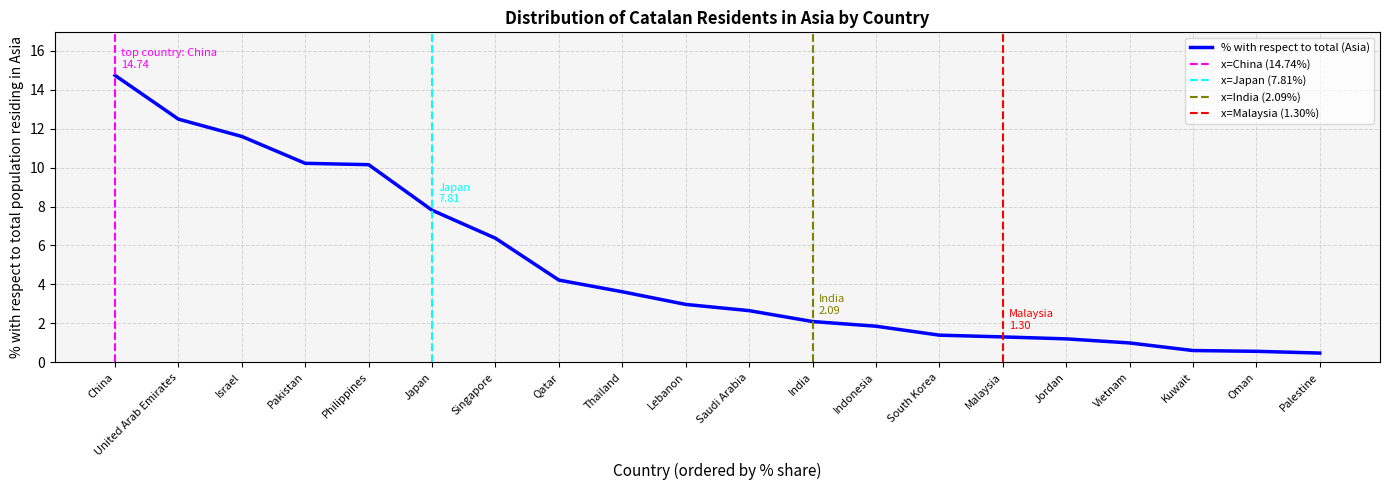

What is the change in value from United Arab Emirates to India?

-10.4